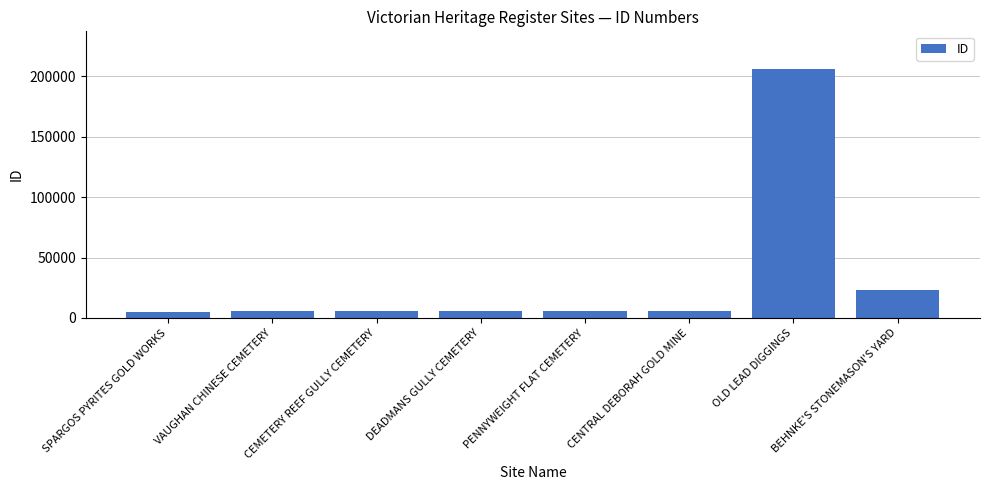

Which label corresponds to the largest value in the chart?

OLD LEAD DIGGINGS